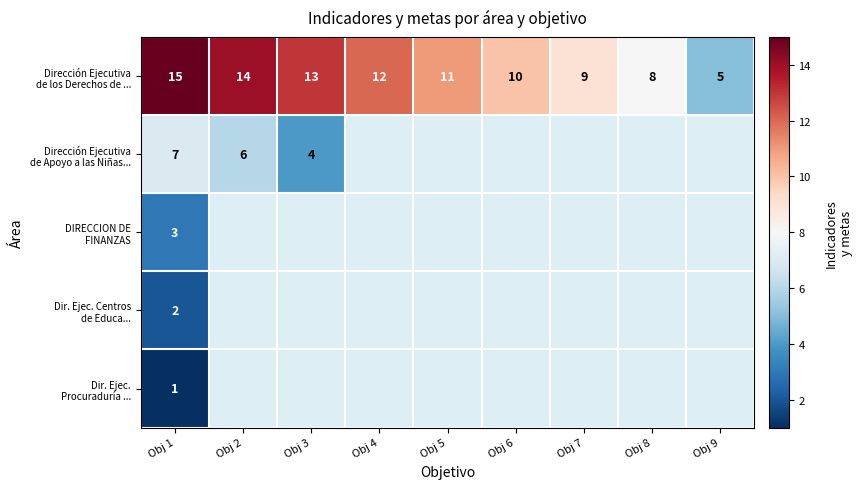

Which category has the lowest value in the Dir. Ejec. Centros de Educa... series?

Obj 1